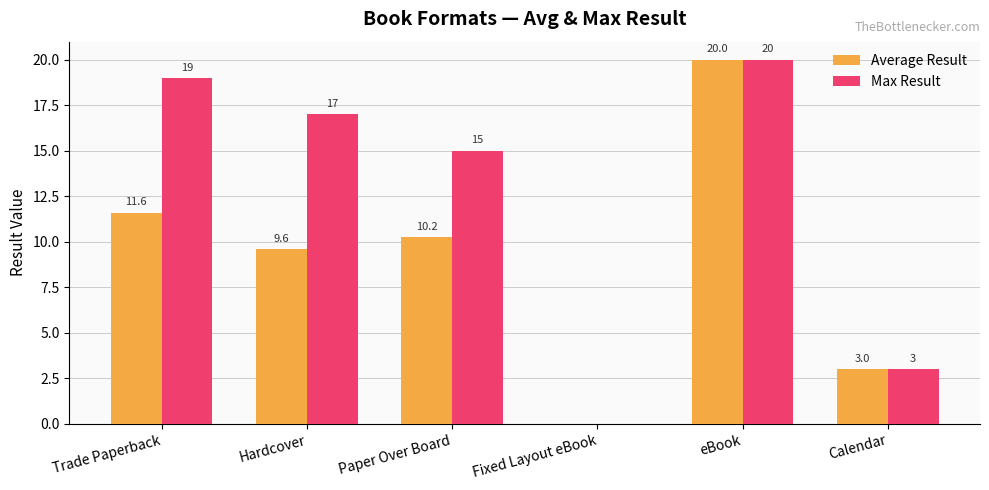

Which label corresponds to the largest value in the chart?

eBook